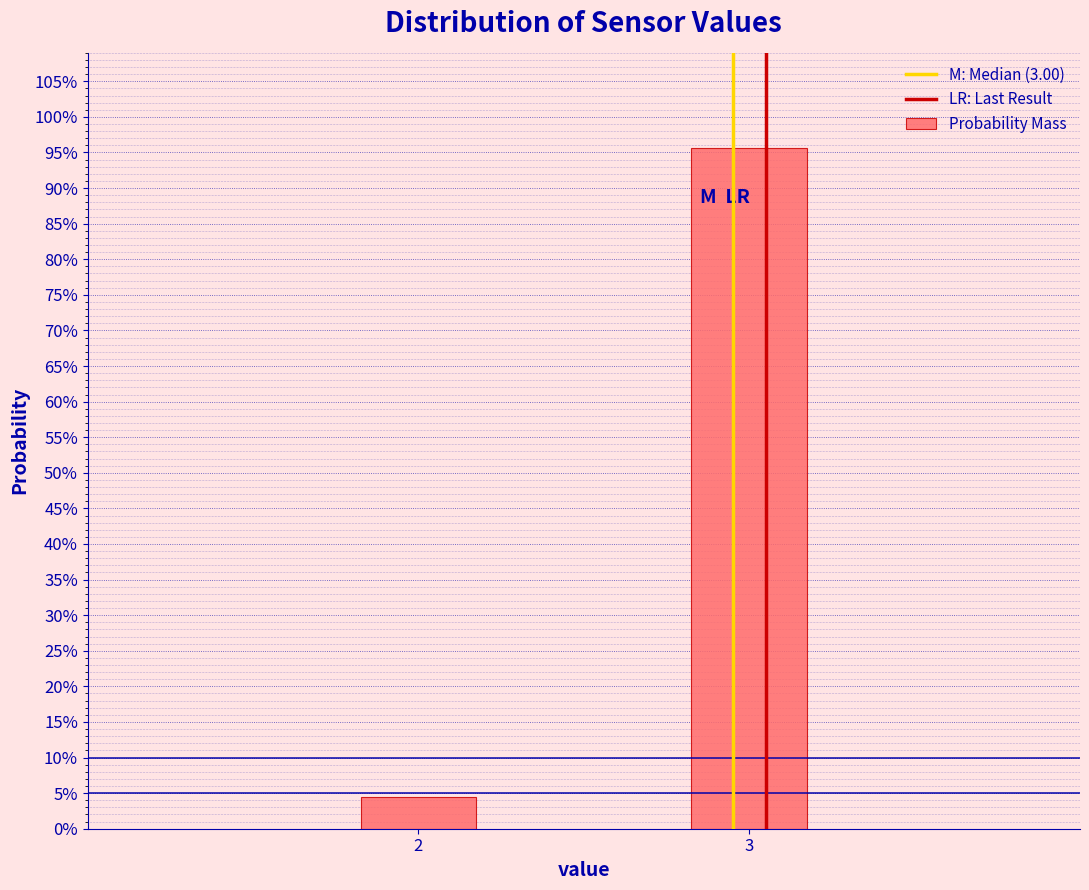

Does the chart contain any negative values?

No